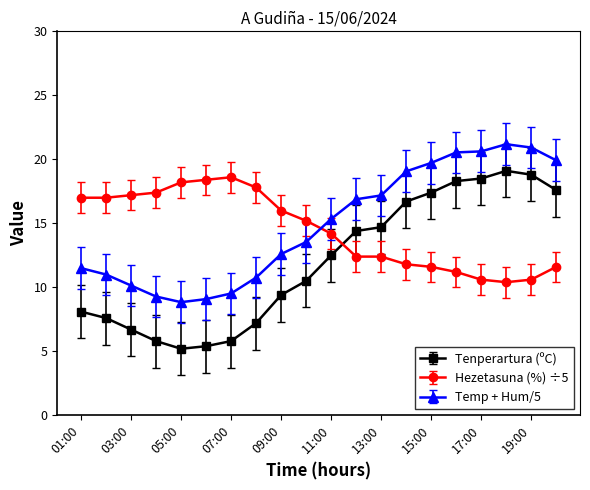

What is the highest value of the Temp + Hum/5 series?

21.2